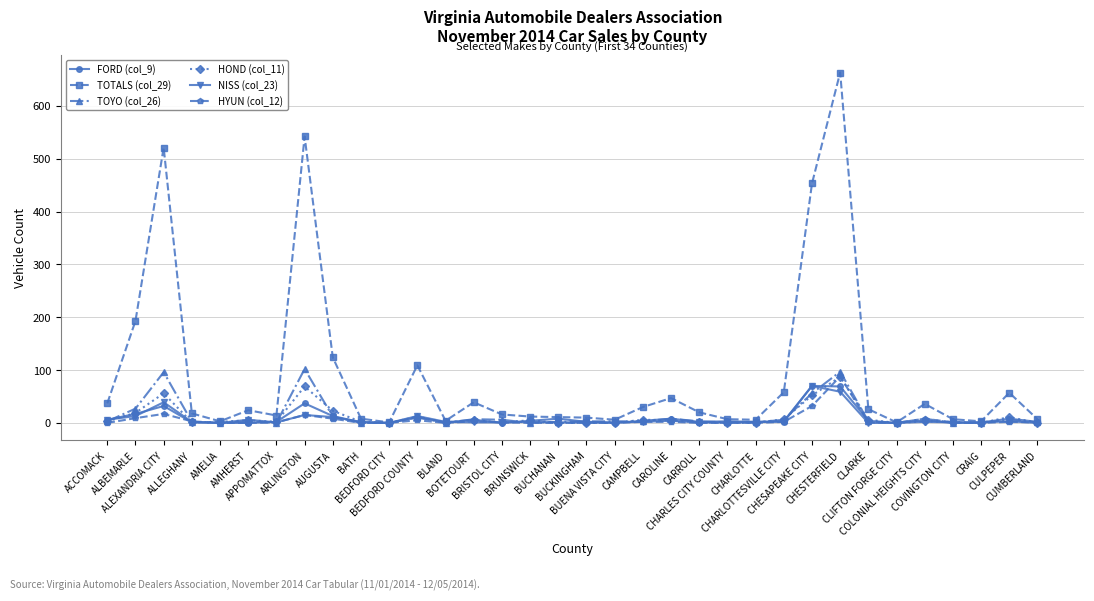

What is the label of the 17th point from the right?

BUCKINGHAM